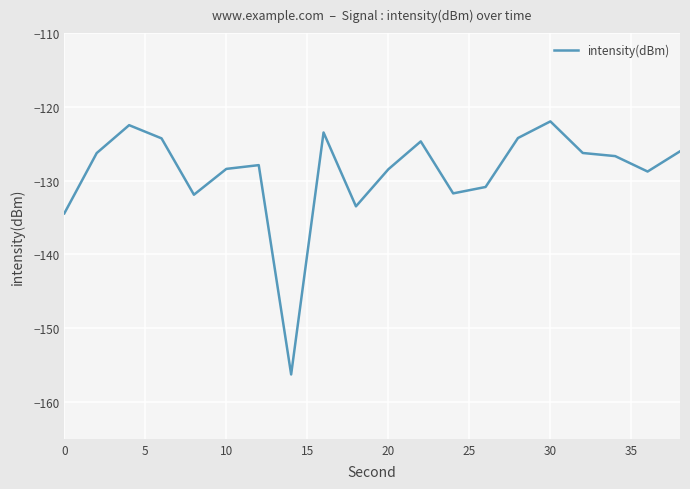

What is the greatest value displayed?

-122.0